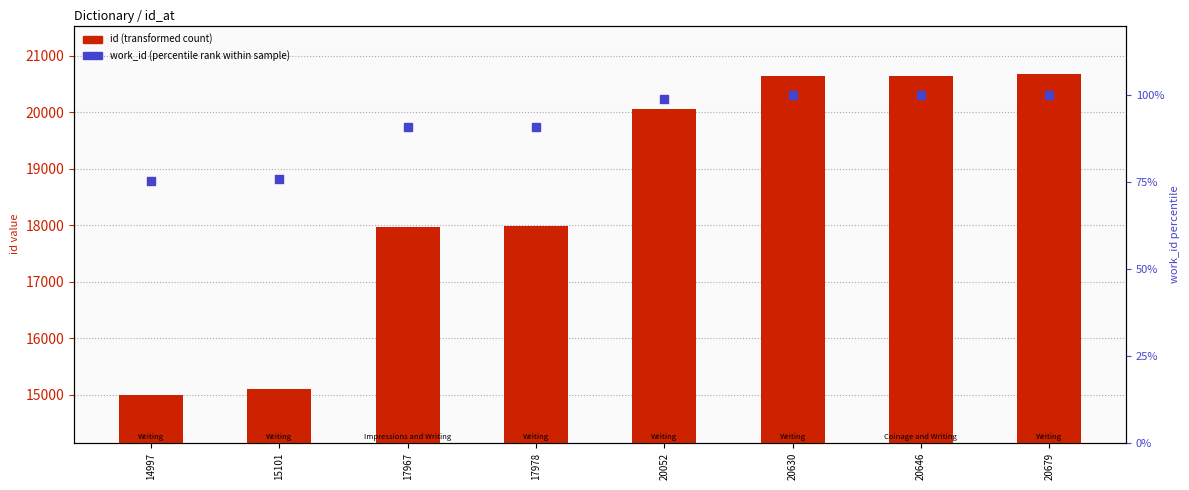

Which series contains the lowest Y value?

work_id (percentile rank within sample)